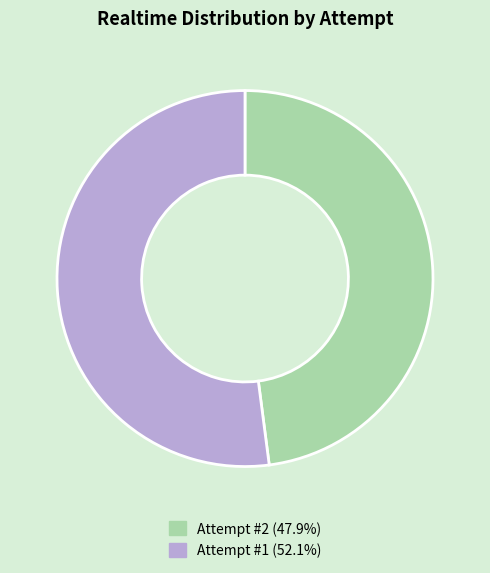

Count the number of slices in the pie.

2